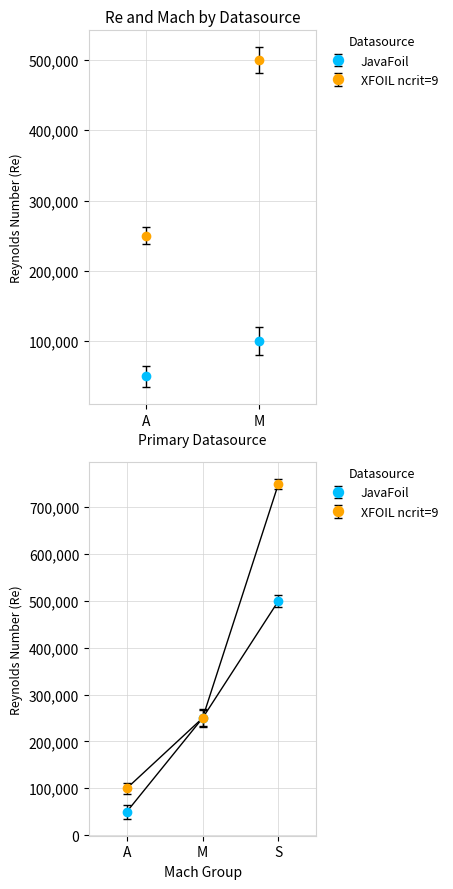

Which series changed the most between M and S?

XFOIL ncrit=9